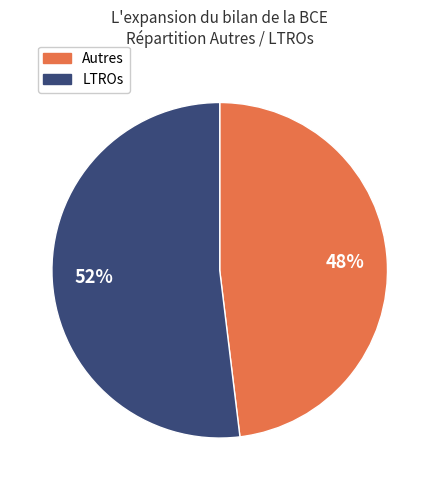

Count the number of slices in the pie.

2